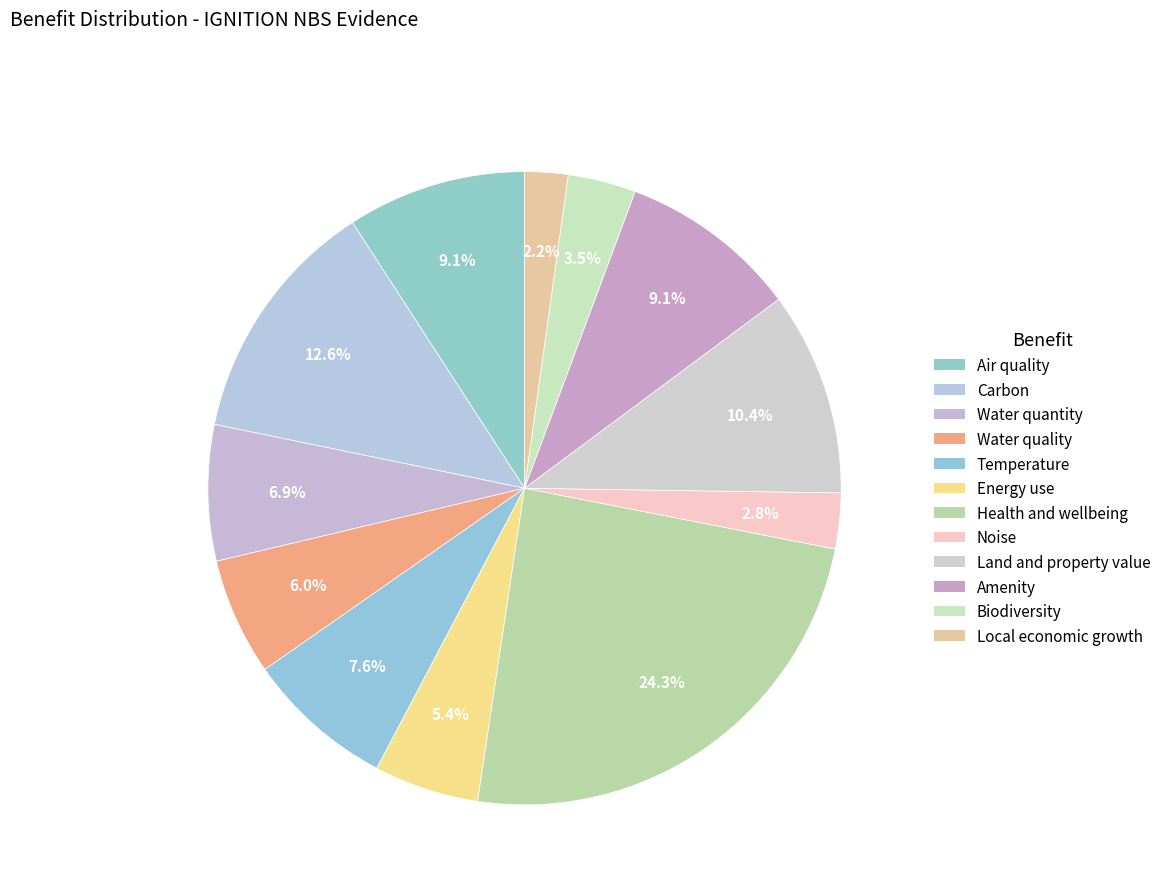

How many segments does this pie chart have?

12